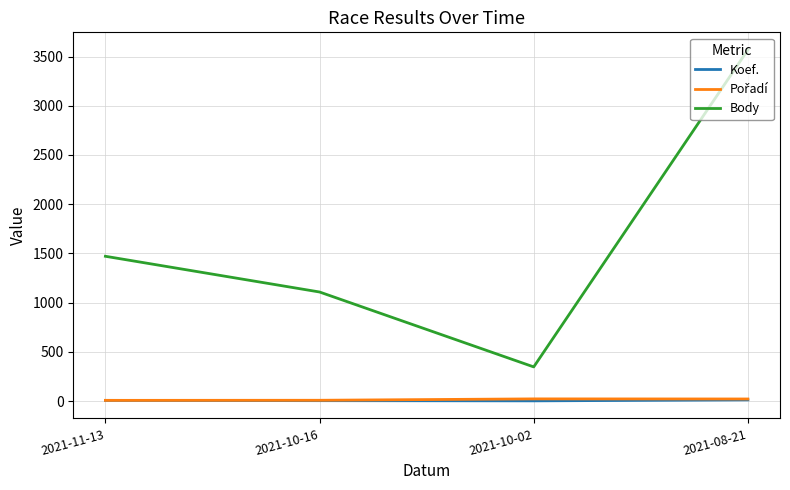

At which category is the sum across all series the highest?

2021-08-21